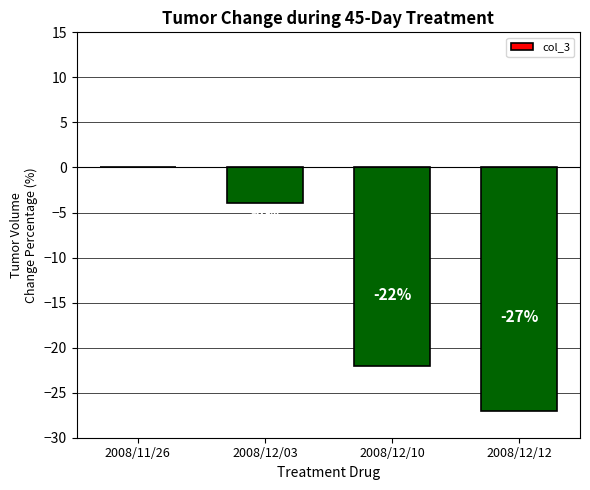

What is the sum of all values?

-53